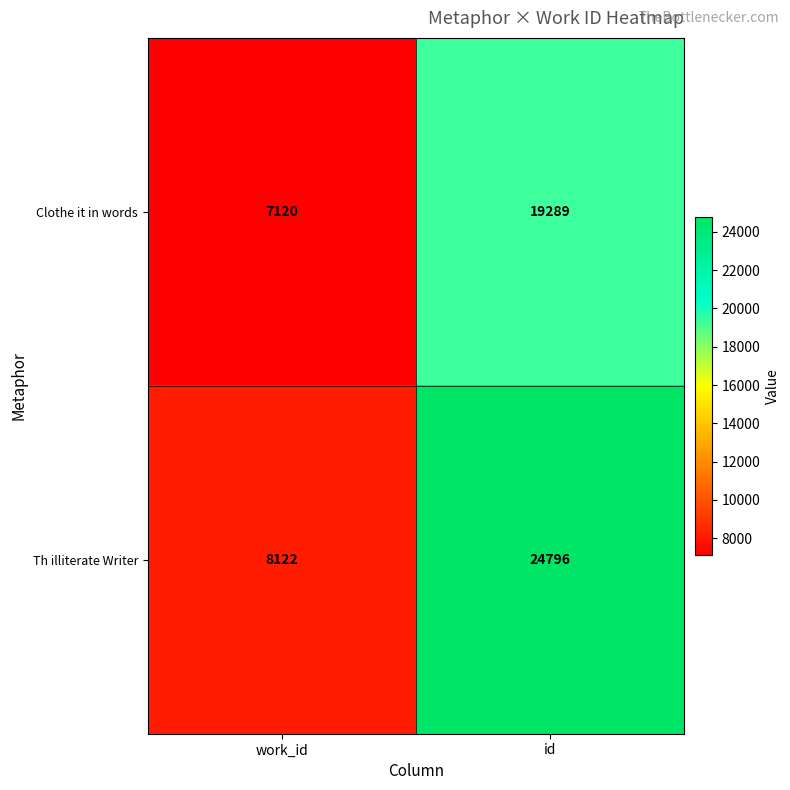

Reading left to right, extract all data points from this chart.

Clothe it in words: work_id=7120	id=19289
Th illiterate Writer: work_id=8122	id=24796